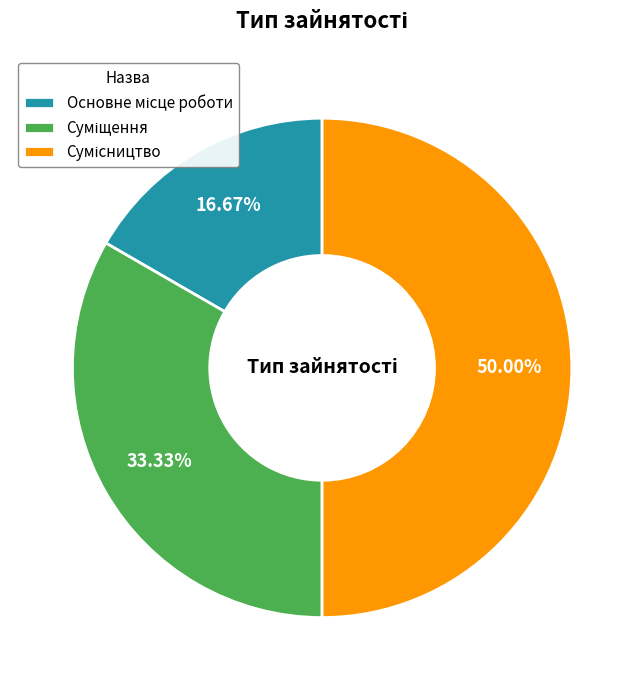

To the nearest percent, what percentage of the pie is Сумісництво?

50%